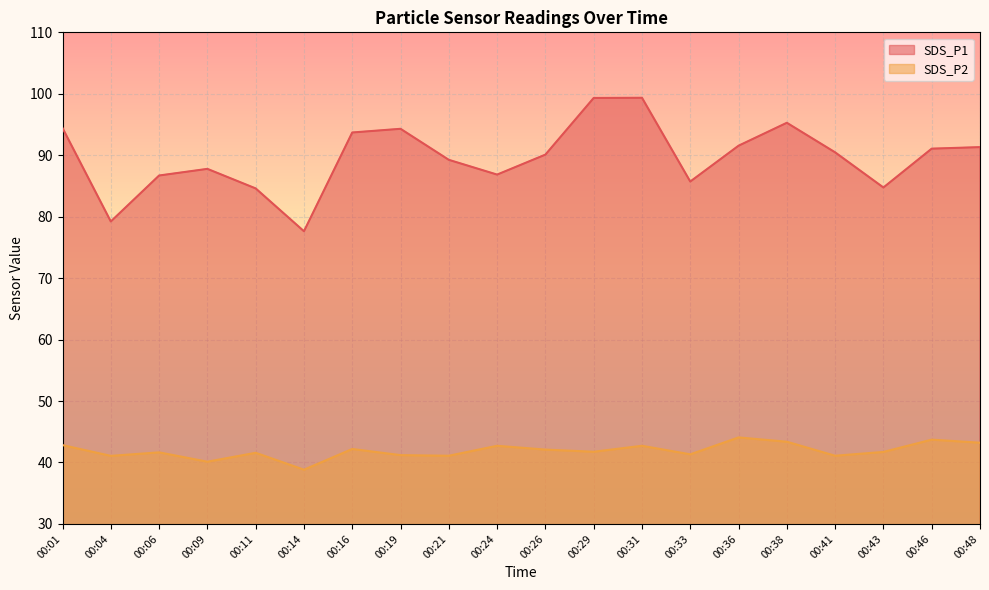

How many values in the SDS_P1 series exceed 90?

11